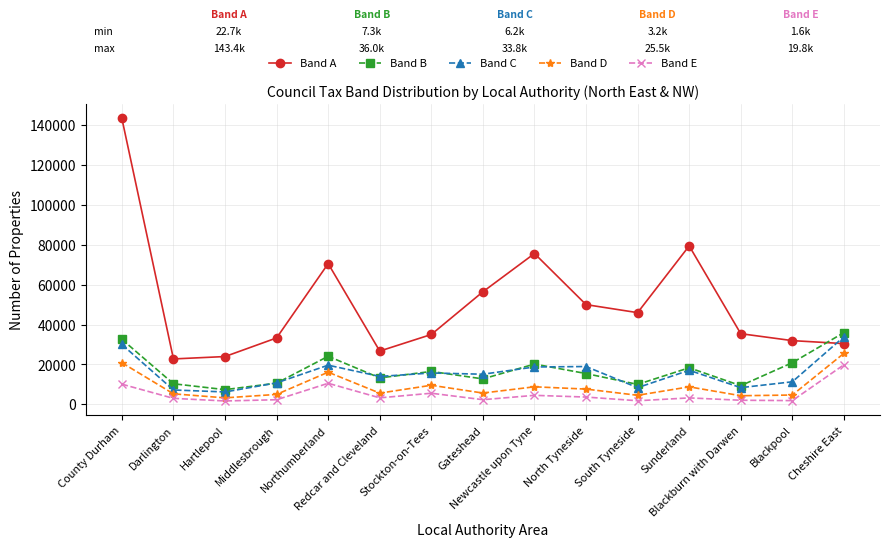

What is the sum of the Band A values at Blackburn with Darwen and Redcar and Cleveland?

62100